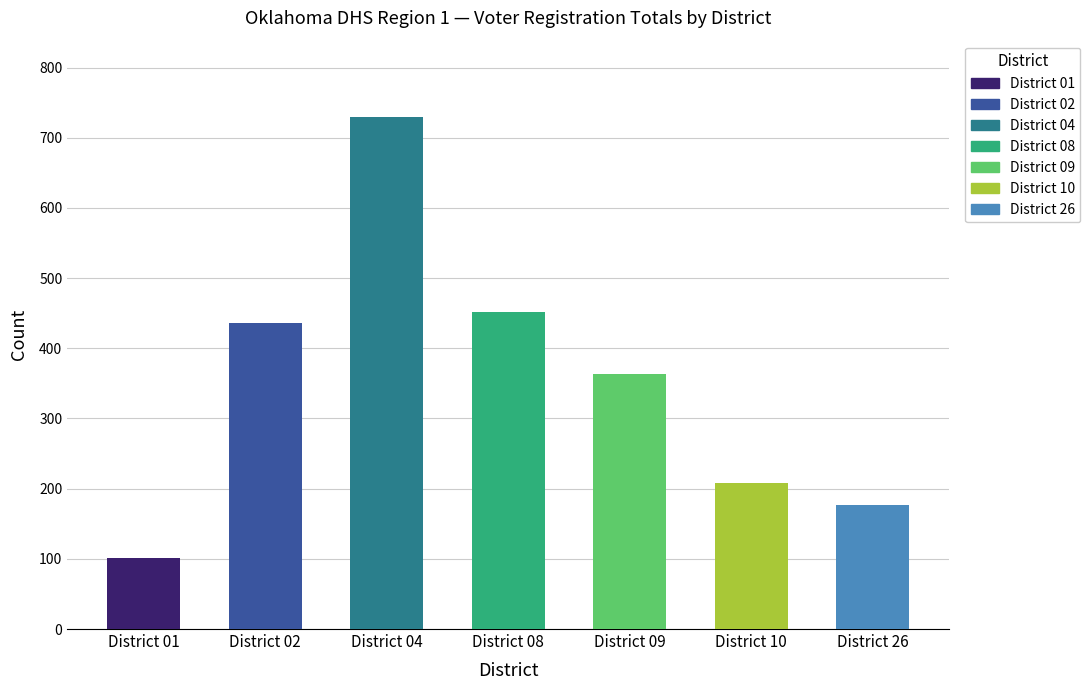

Which series changed the most between District 02 and District 26?

Total